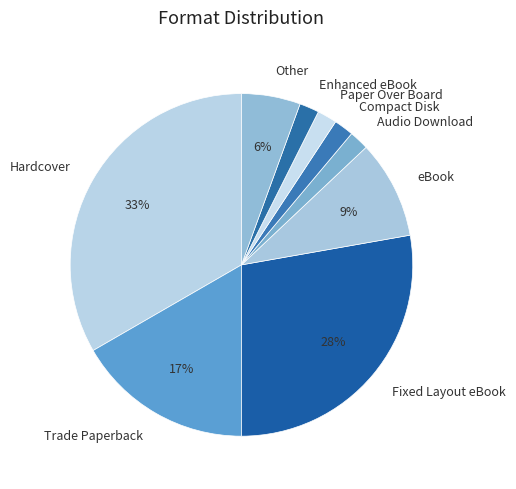

Approximately how many times larger is the value at Audio Download compared to Hardcover?

0.1